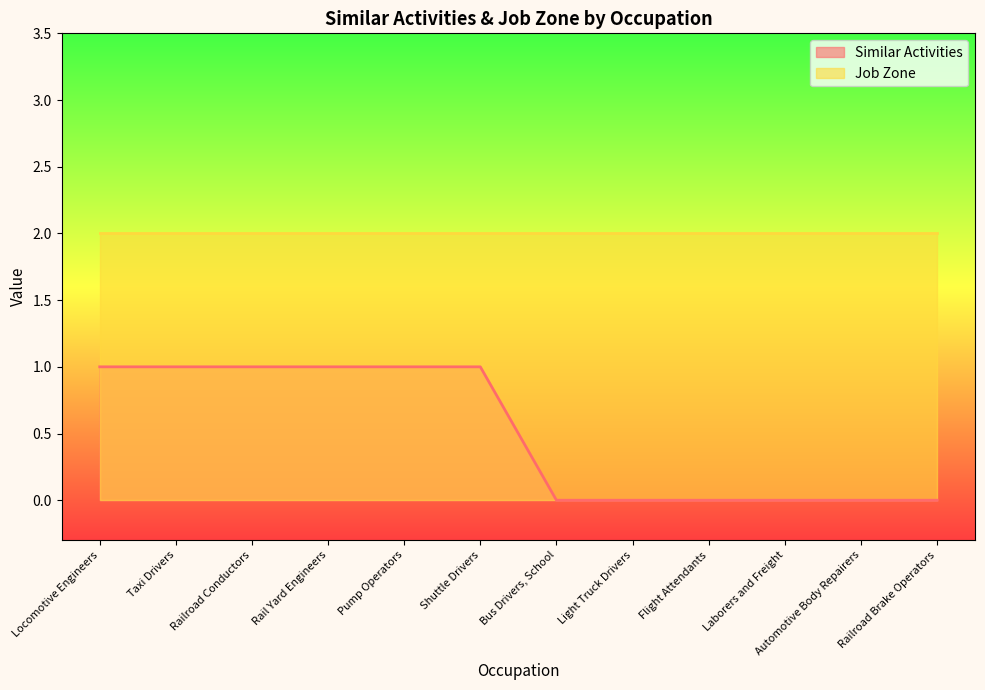

The chart shows a value of 0 at Light Truck Drivers. True or false?

True